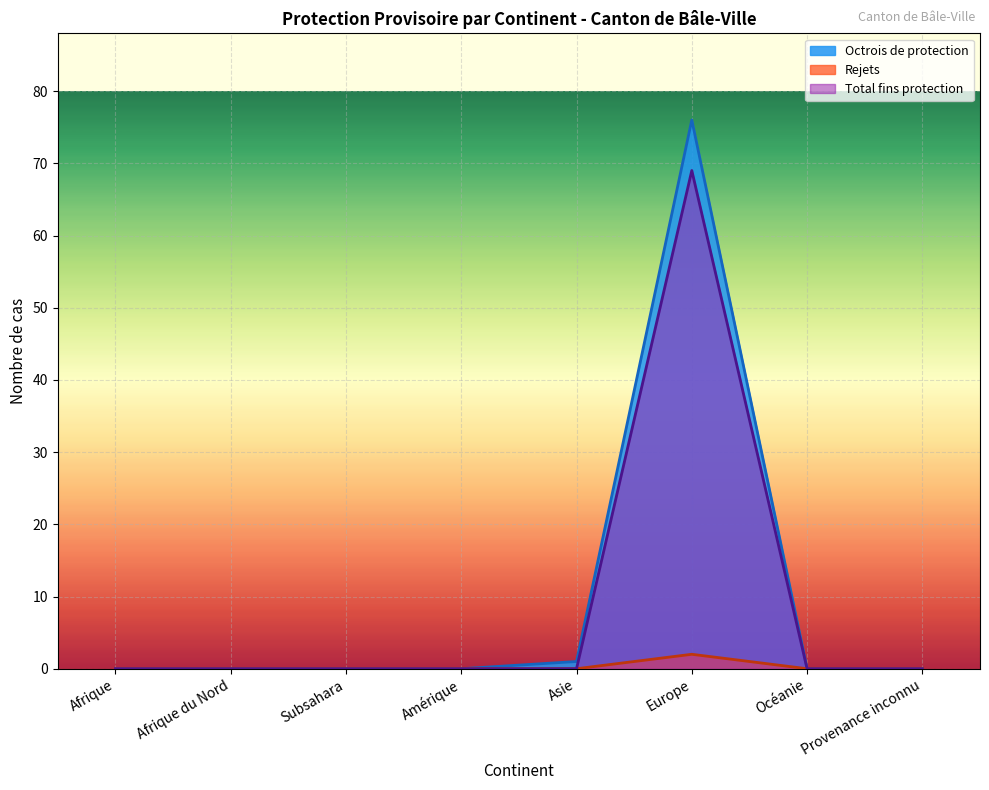

The value of Octrois de protection at Europe is 125. True or false?

False